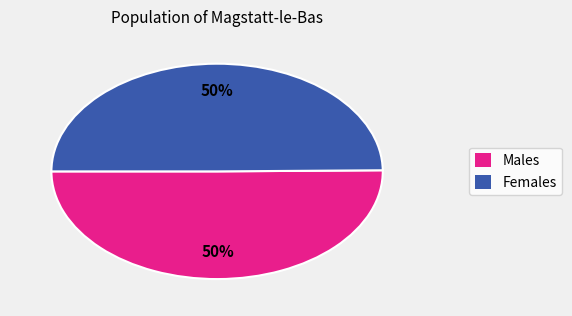

To the nearest percent, what portion does Females represent?

50%